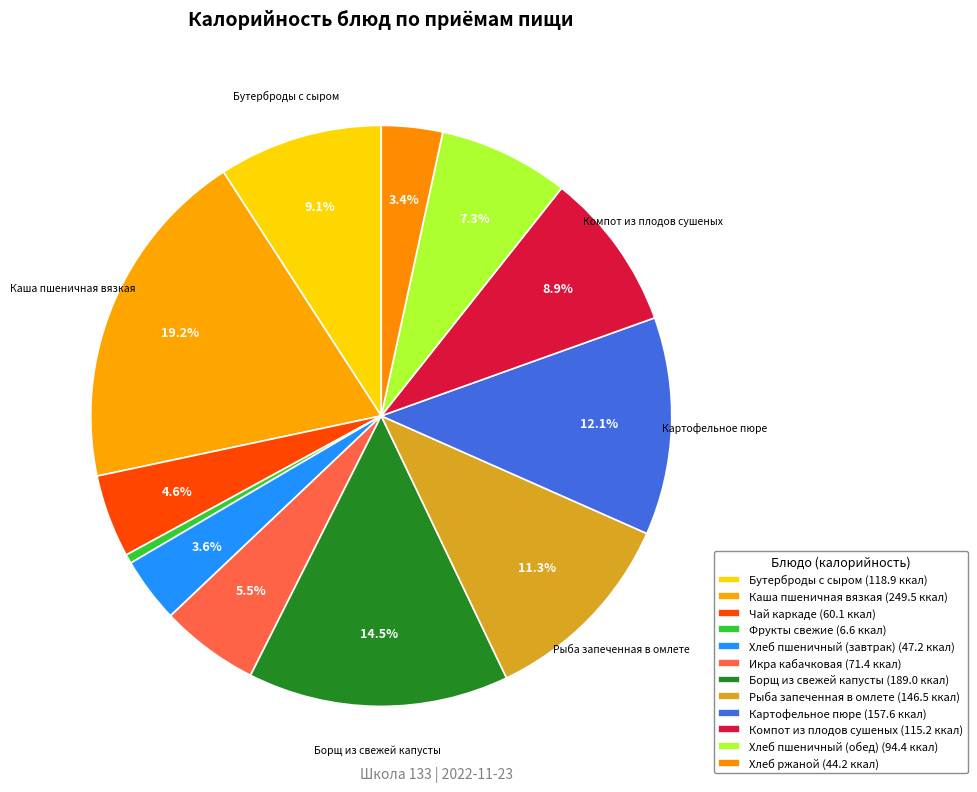

True or false: Икра кабачковая accounts for 1% of the total.

False